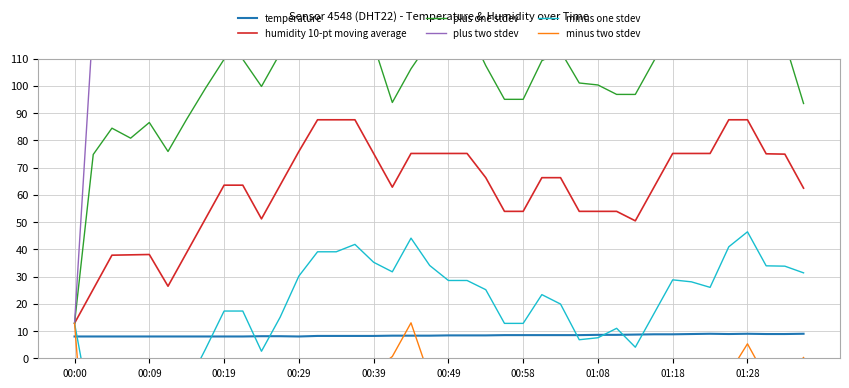

What is the sum of the minus two stdev values at 39 and 18?

13.3